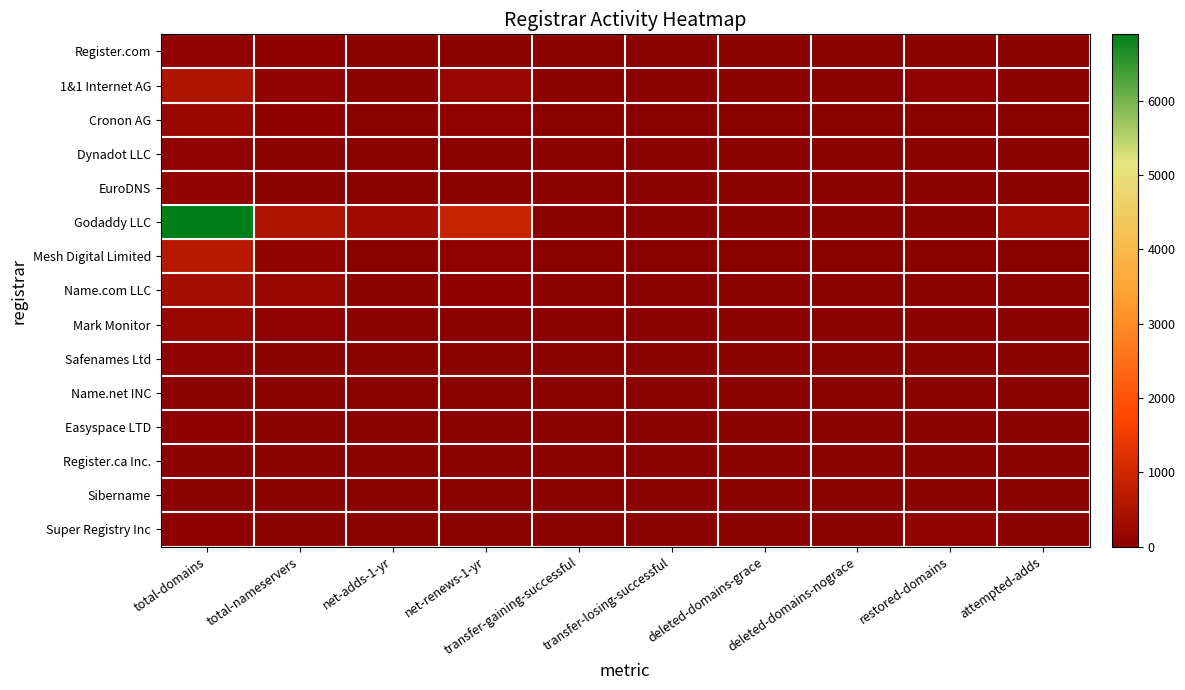

Rank the series at net-adds-1-yr from highest to lowest value.

Godaddy LLC, 1&1 Internet AG, Mesh Digital Limited, Name.com LLC, Cronon AG, Register.com, EuroDNS, Dynadot LLC, Mark Monitor, Safenames Ltd, Name.net INC, Easyspace LTD, Register.ca Inc., Sibername, Super Registry Inc